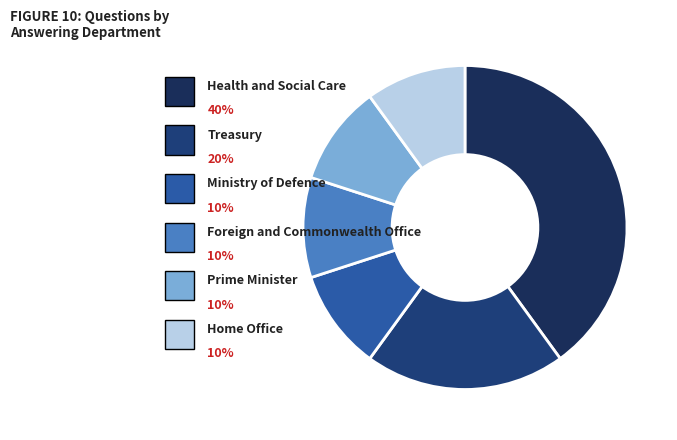

How many segments does this pie chart have?

6